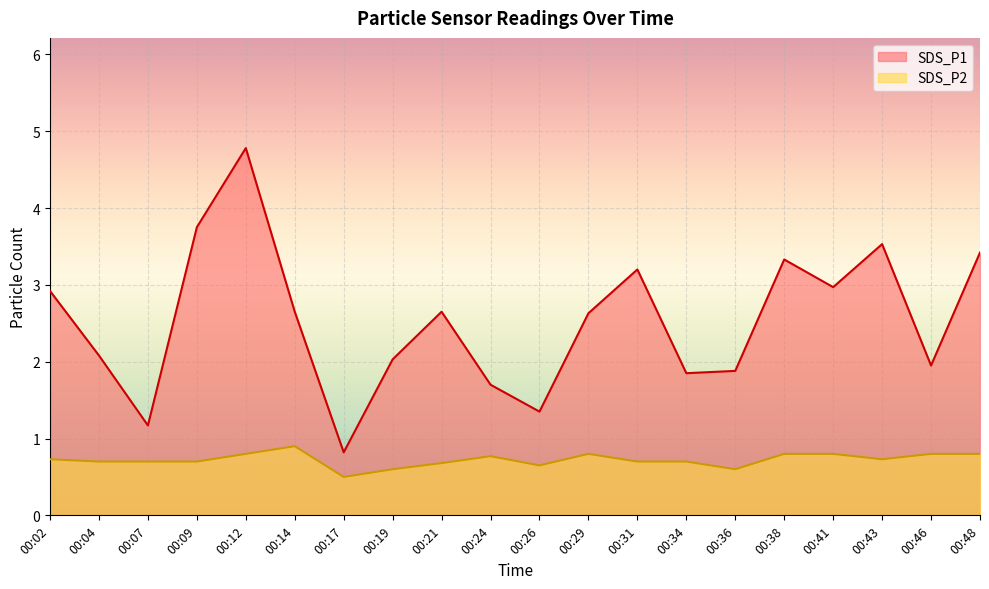

Is it true that SDS_P1 equals 2.9 at 00:02?

True